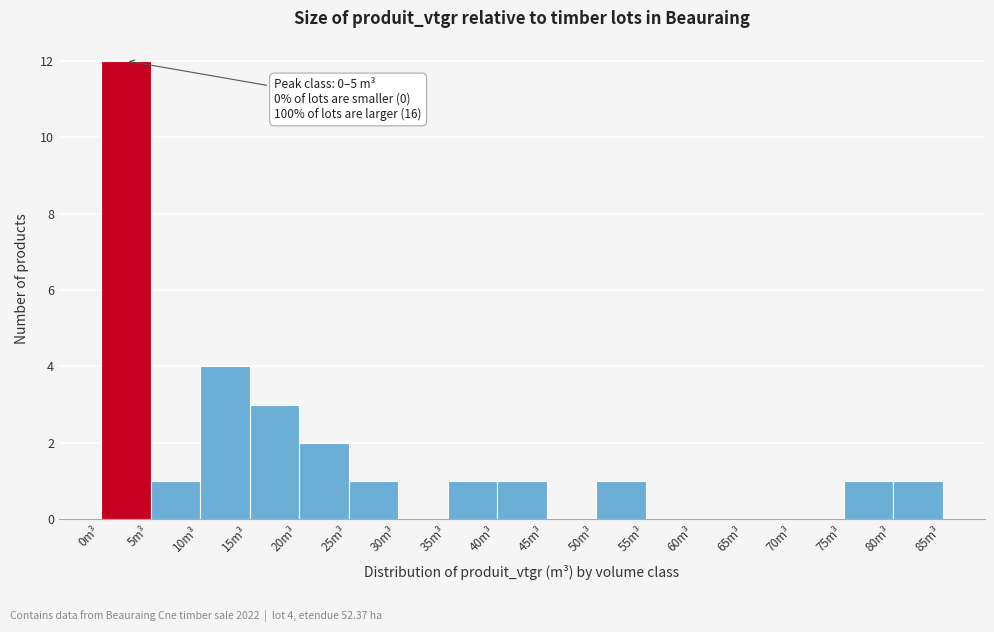

Over which range of the x-axis is the bar tallest?

0 to 5